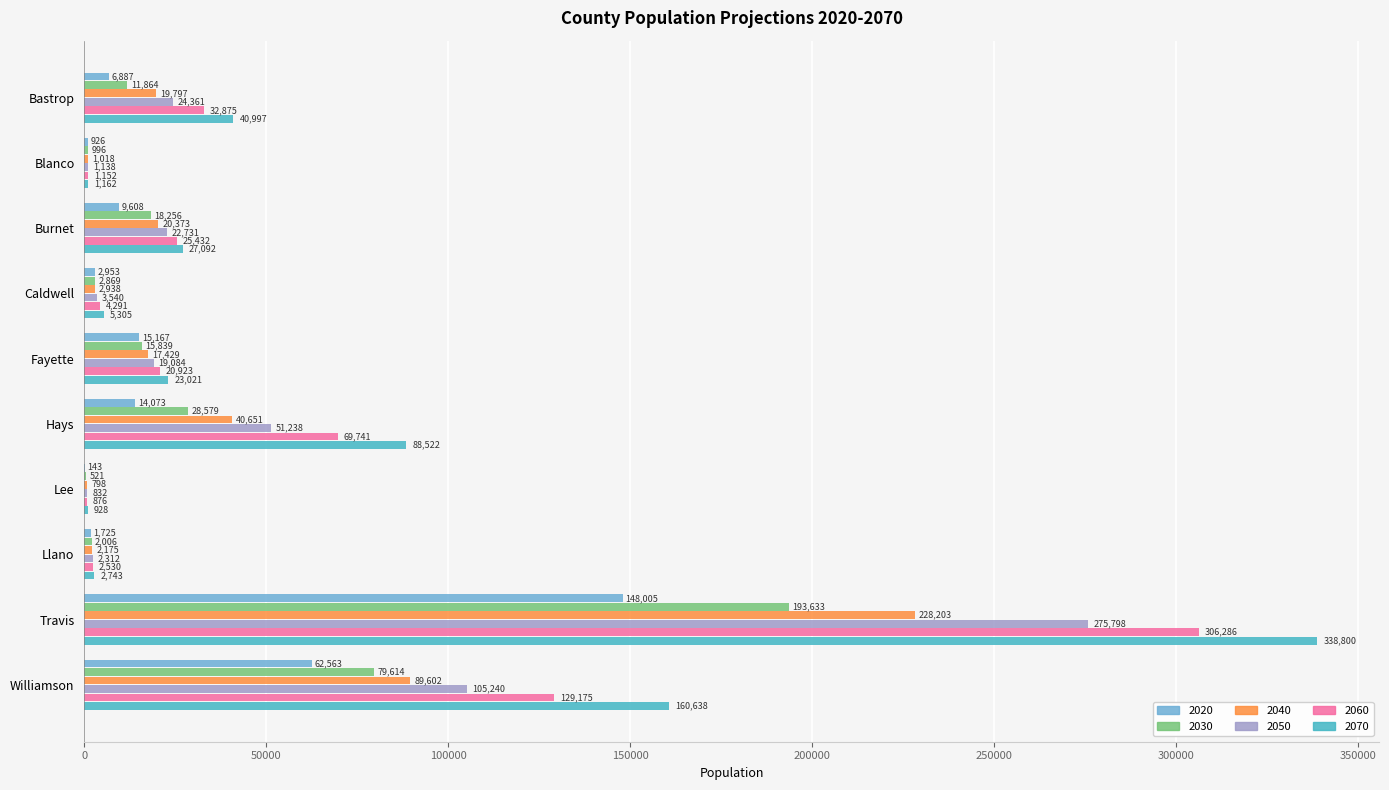

How many data points does each series have?

10